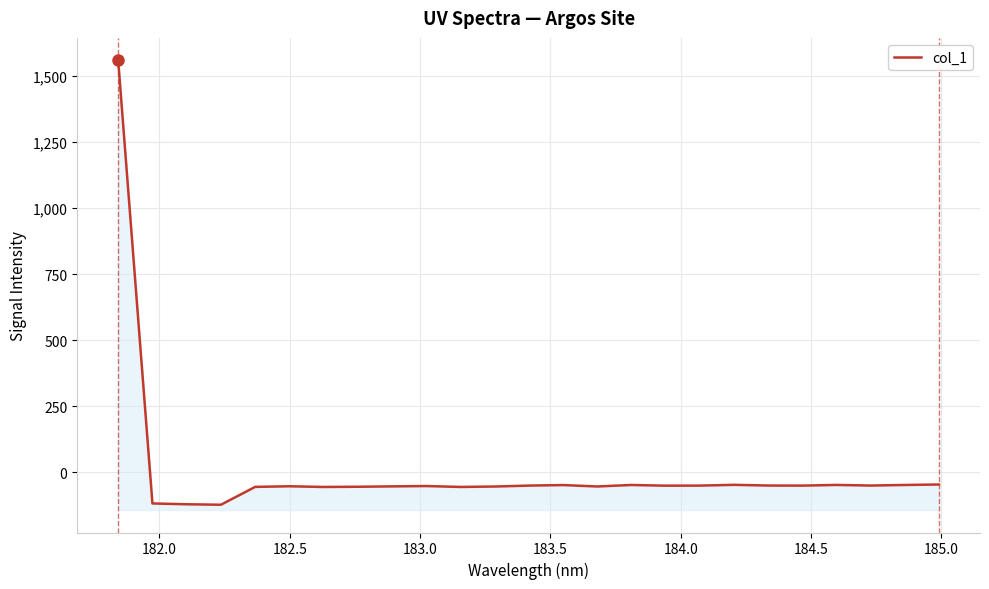

What is the label of the 2nd point from the left?

182.0